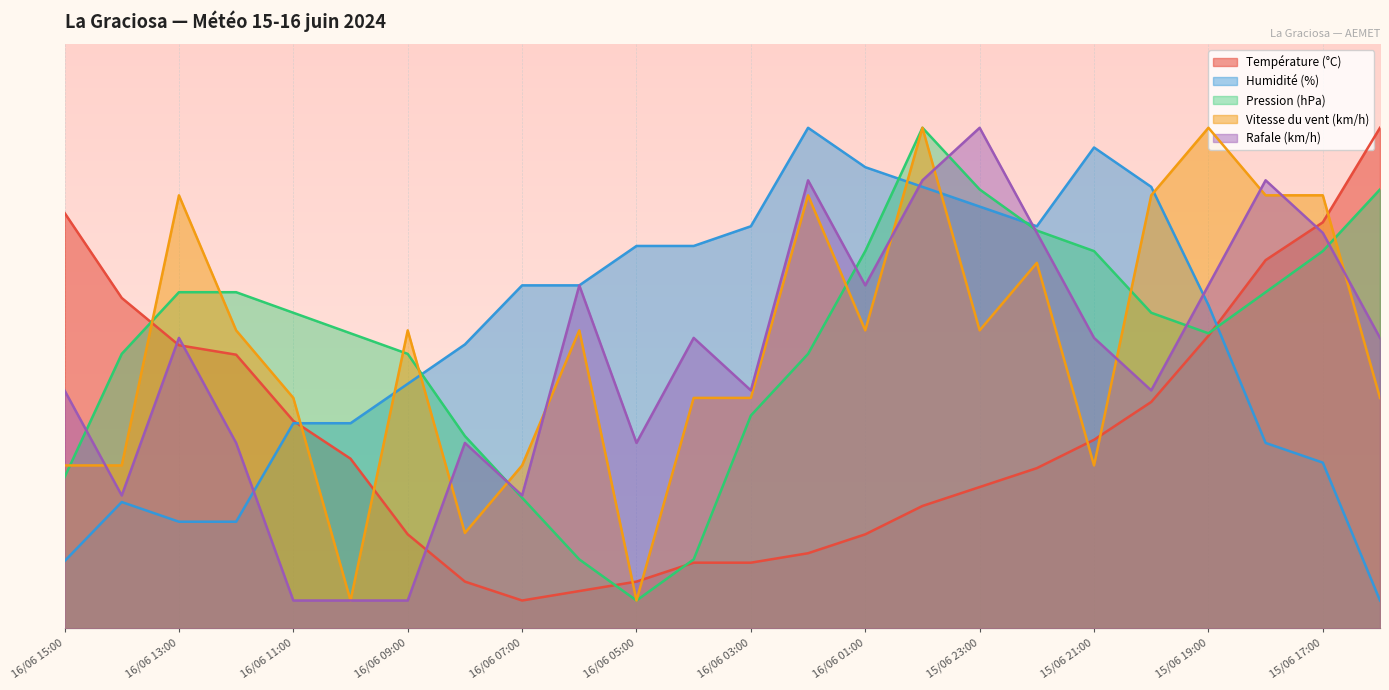

At which category does Température (°C) reach its first local valley?

16/06 07:00